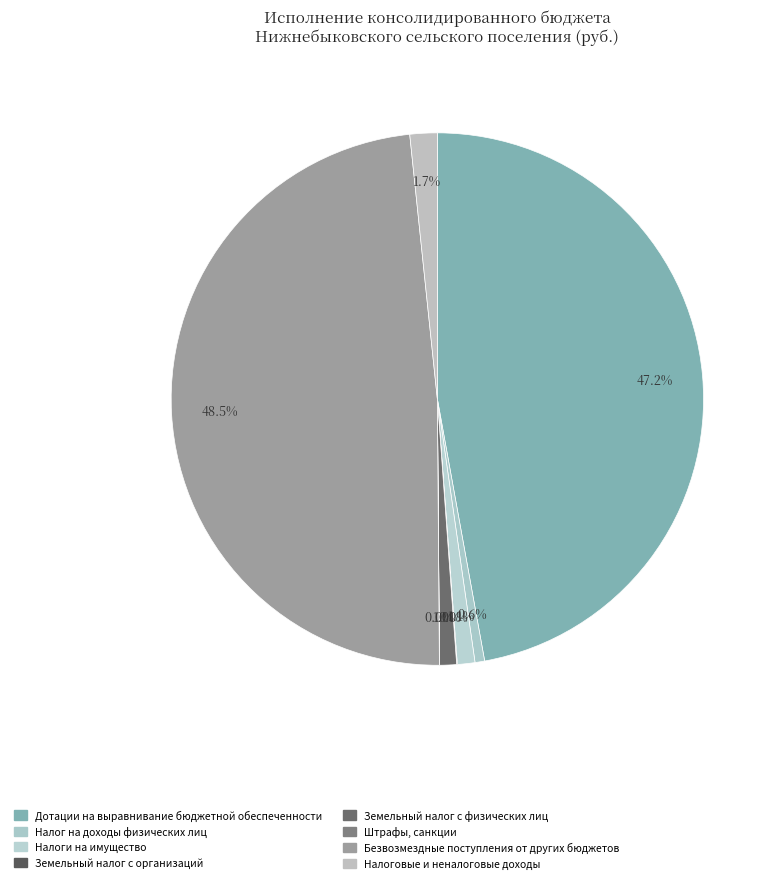

What percentage is the Земельный налог с физических лиц slice, to the nearest percent?

1%